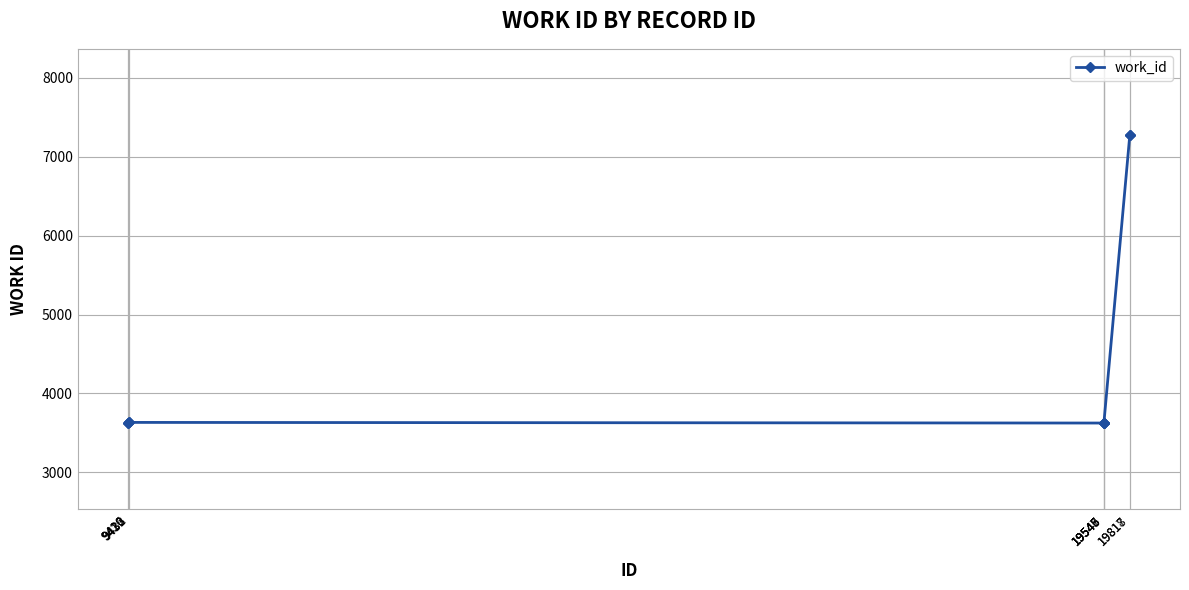

What is the average value?

4357